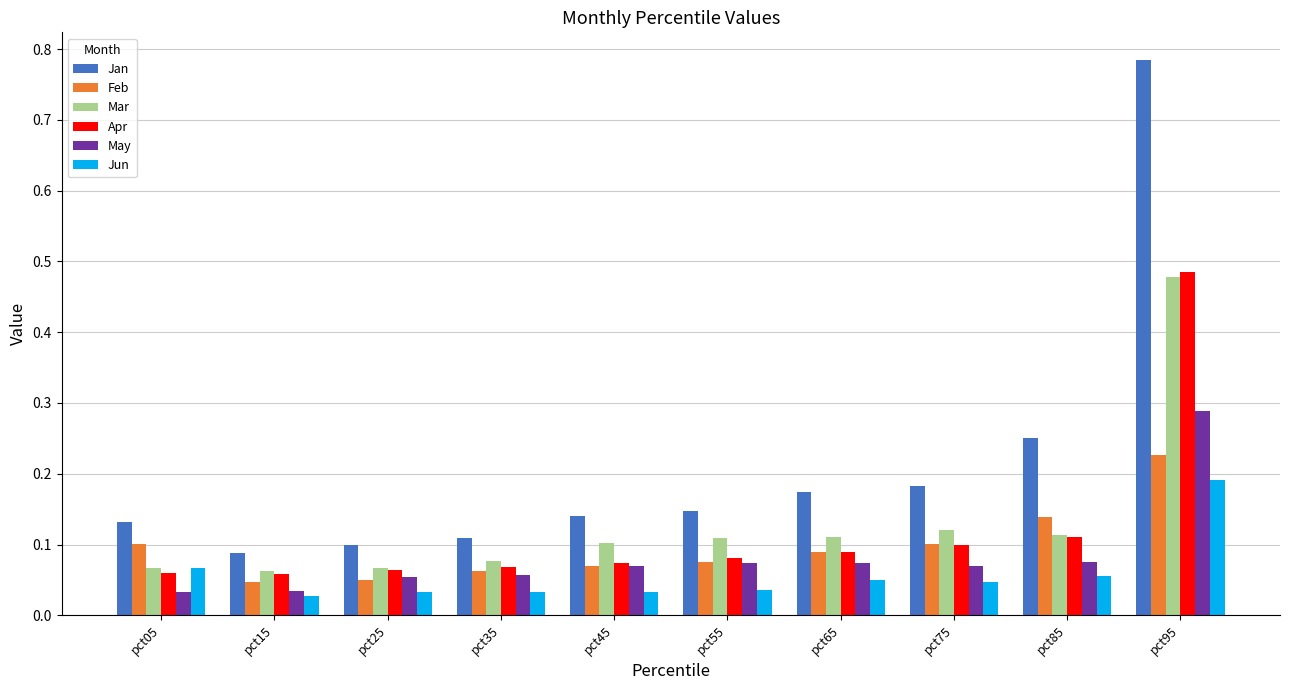

Count the Mar values in the range 0 to 1.

10